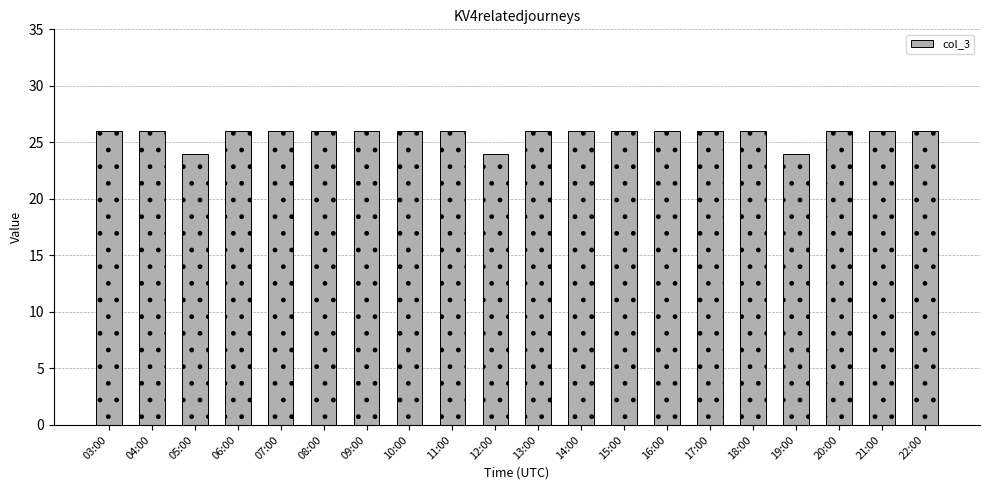

Count the number of data series in this chart.

1